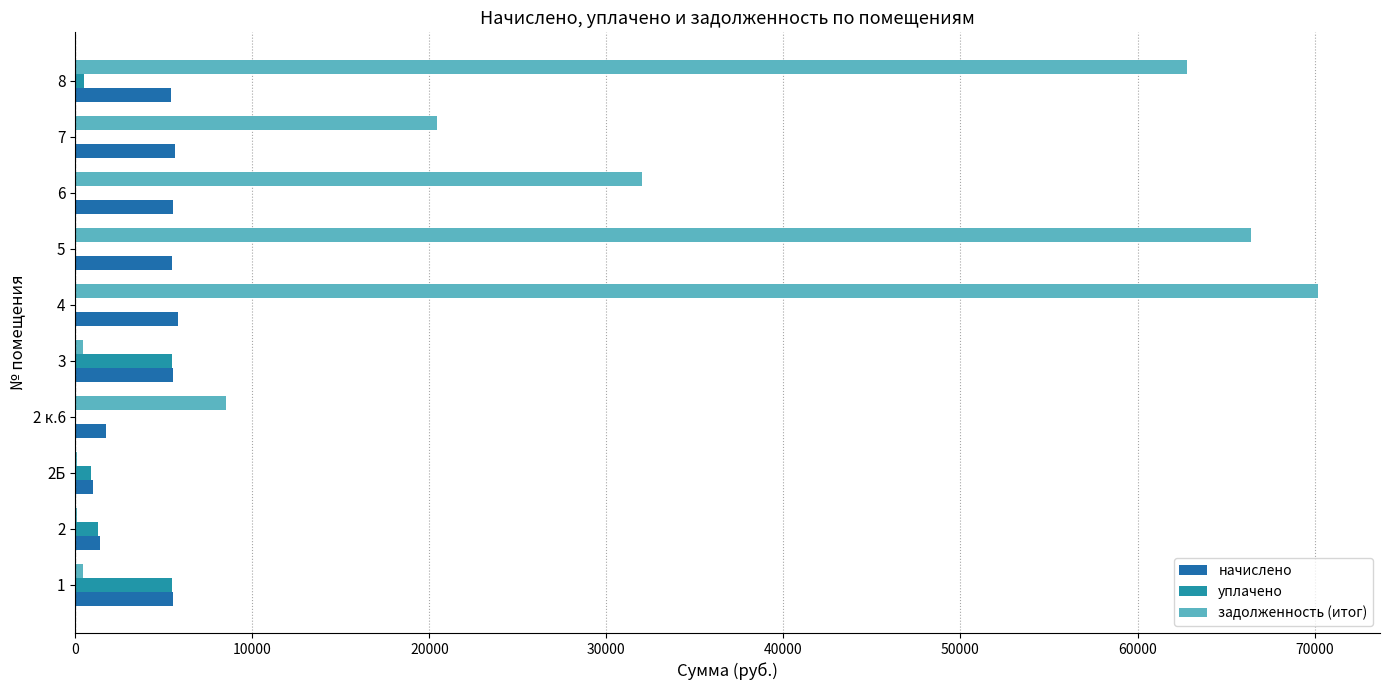

How many data points does each series have?

10